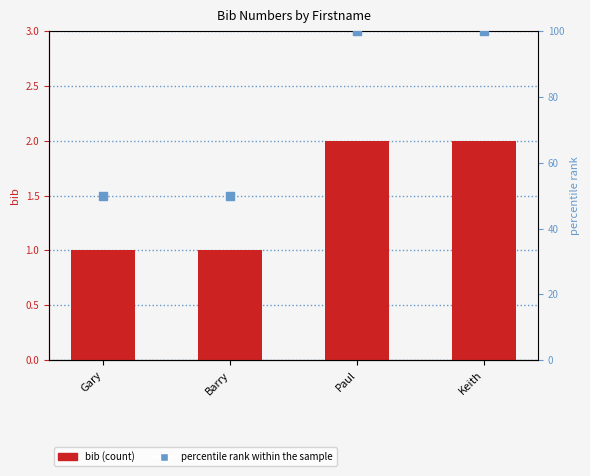

Which series reaches the maximum Y coordinate?

percentile rank within the sample